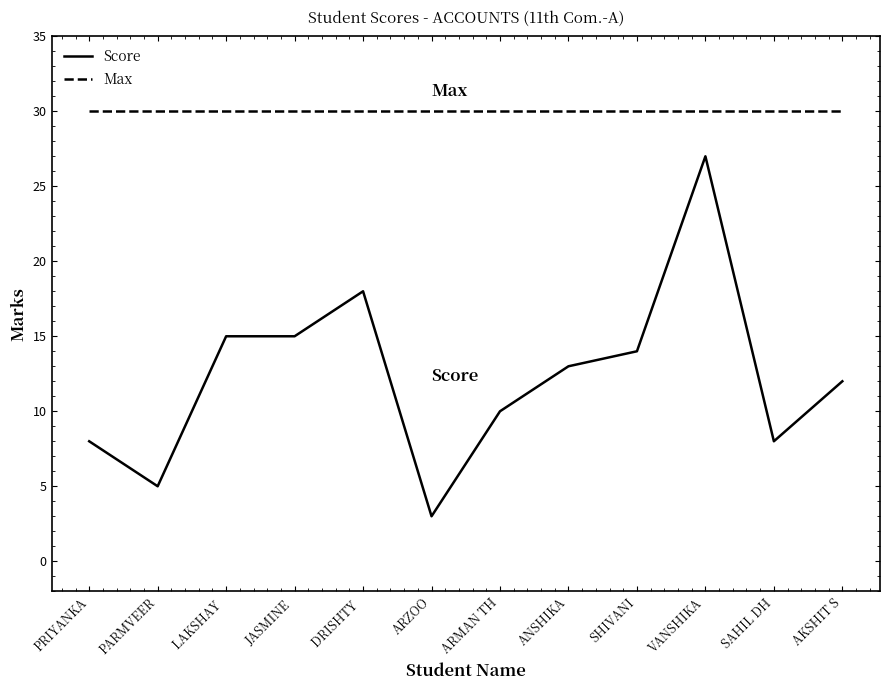

List the series in order of their peak value, lowest first.

Score, Max